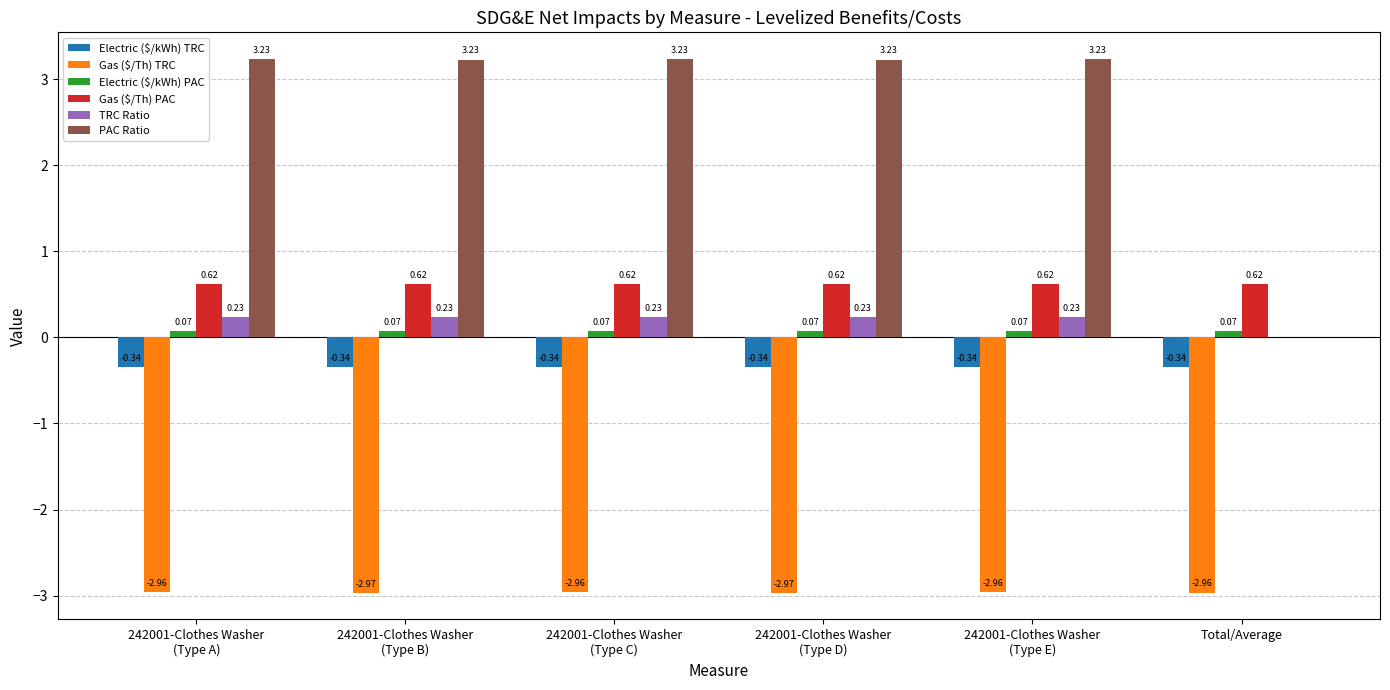

How many data points in TRC Ratio are above 0?

5